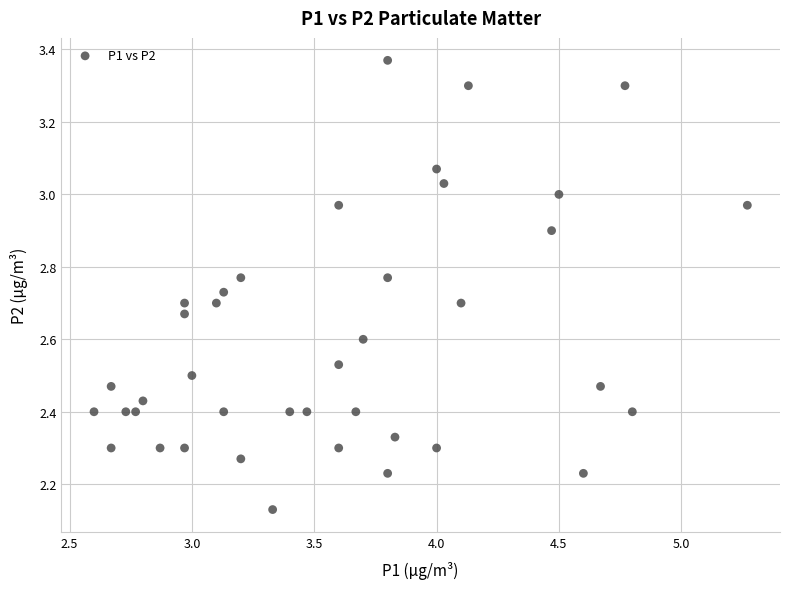

What is the range of Y values (max minus min)?

1.2